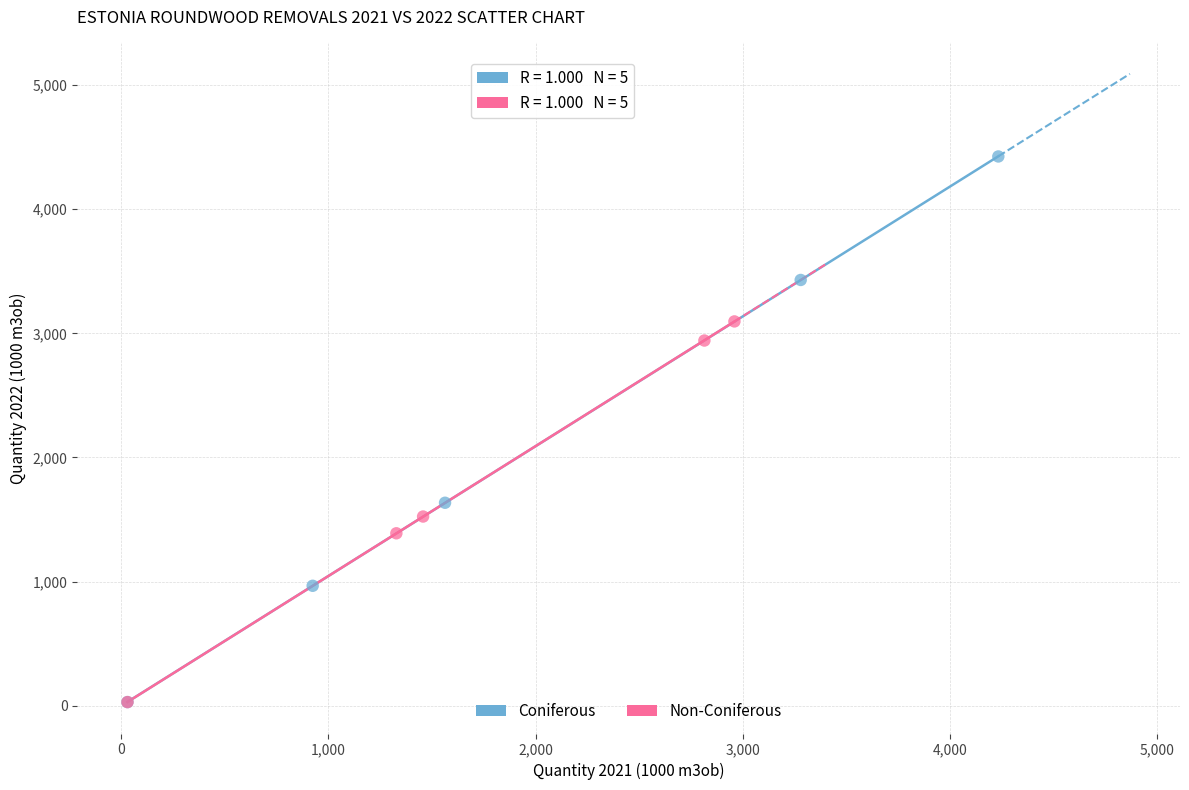

Which series has the widest spread of Y values?

Coniferous